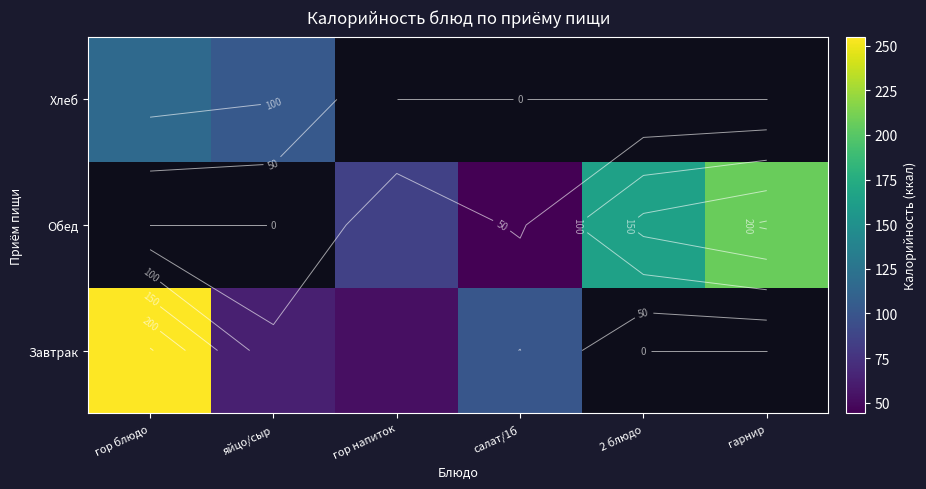

Which label corresponds to the smallest value in the chart?

салат/1б